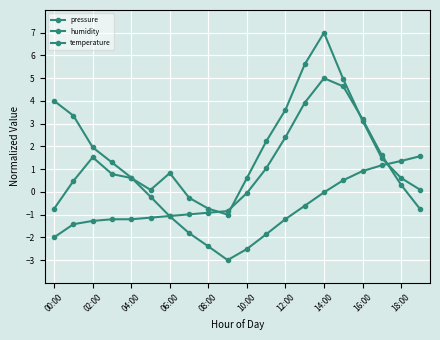

How many lines are shown in the chart?

3